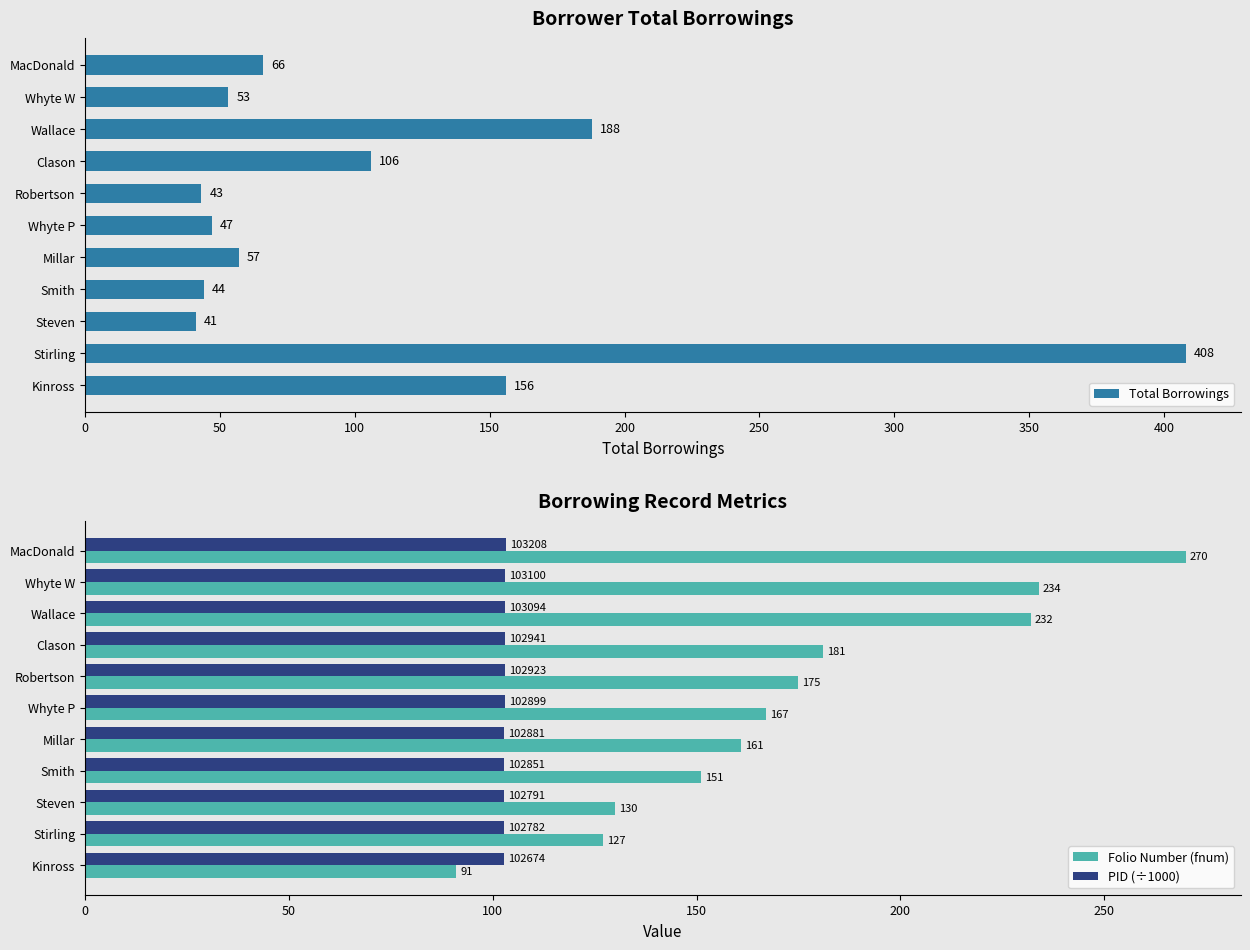

What is the average value of the Folio Number (fnum) series?

174.5